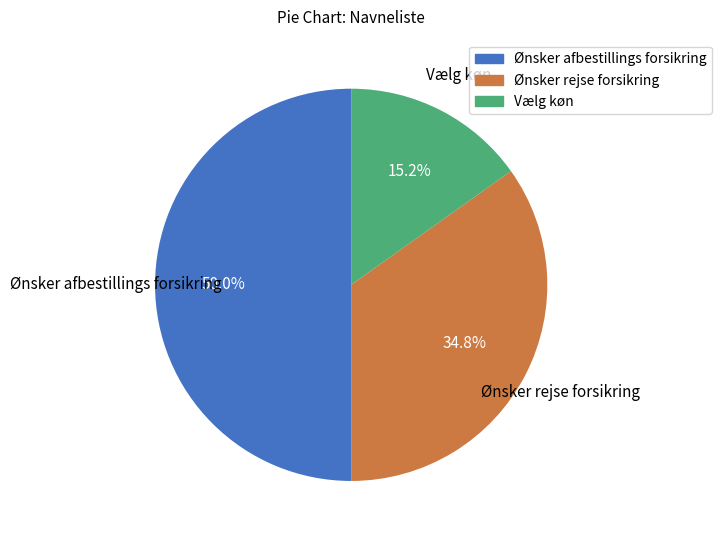

What percentage is NOT represented by Ønsker rejse forsikring?

65.2%